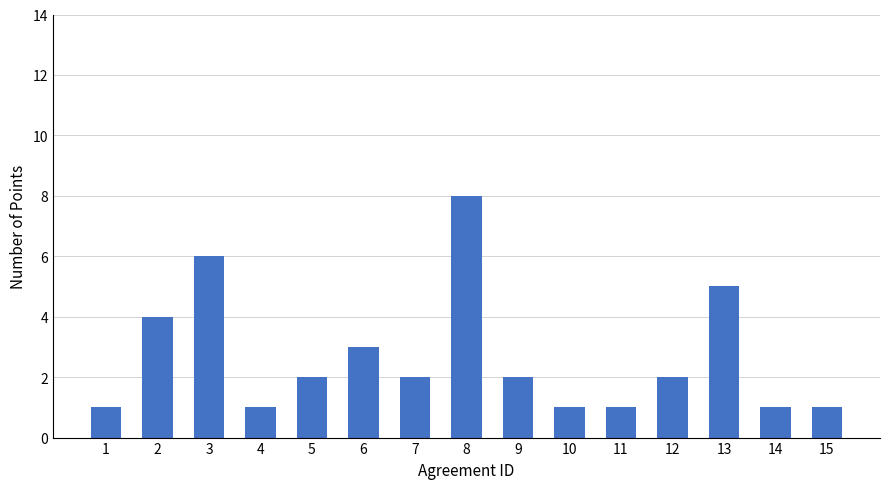

What is the greatest value displayed?

8